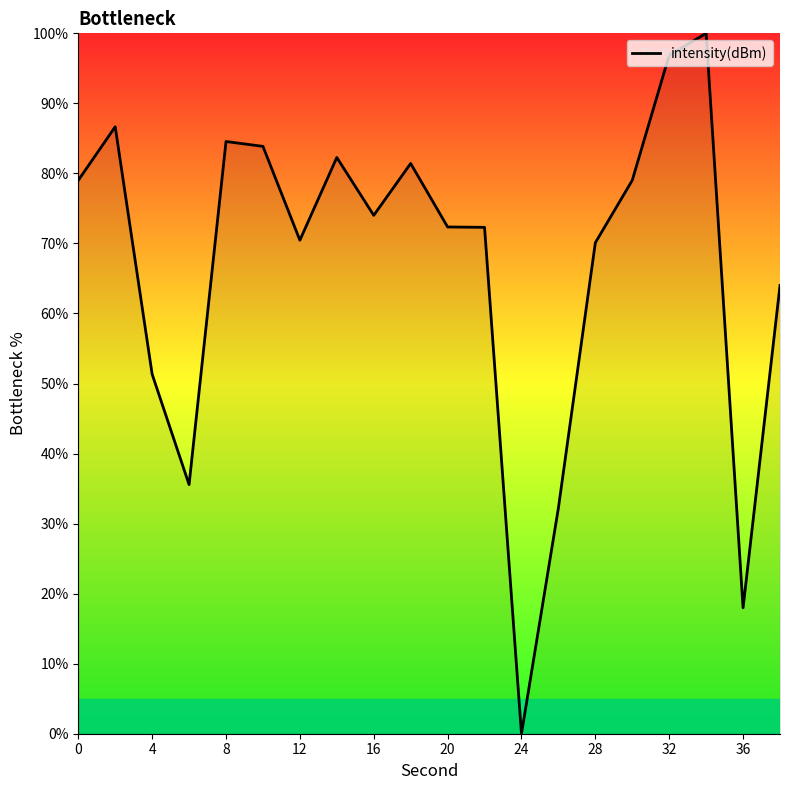

What is the difference between the maximum and minimum values?

100.0